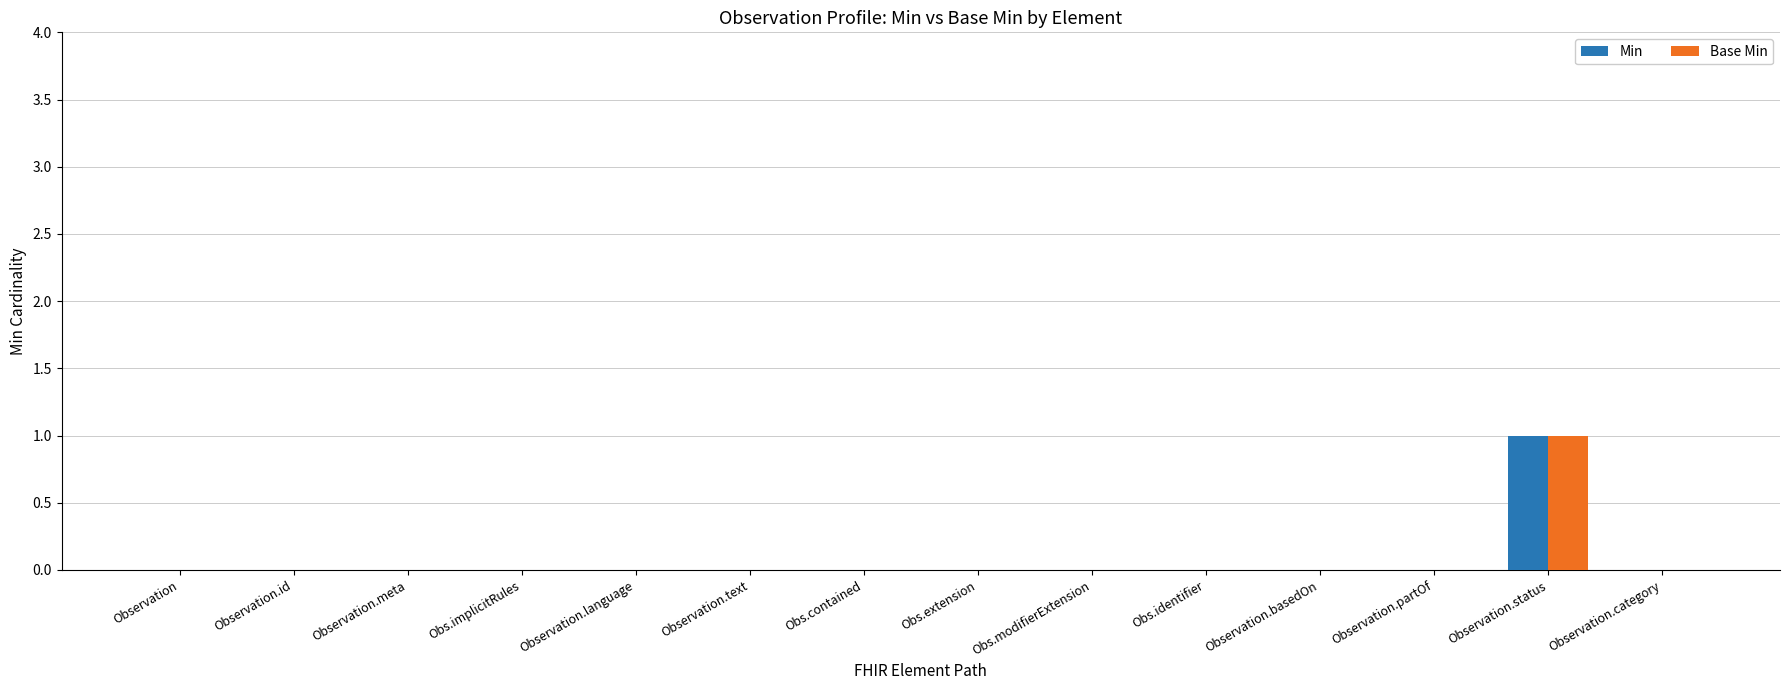

What are all the series names shown in the legend?

Min, Base Min